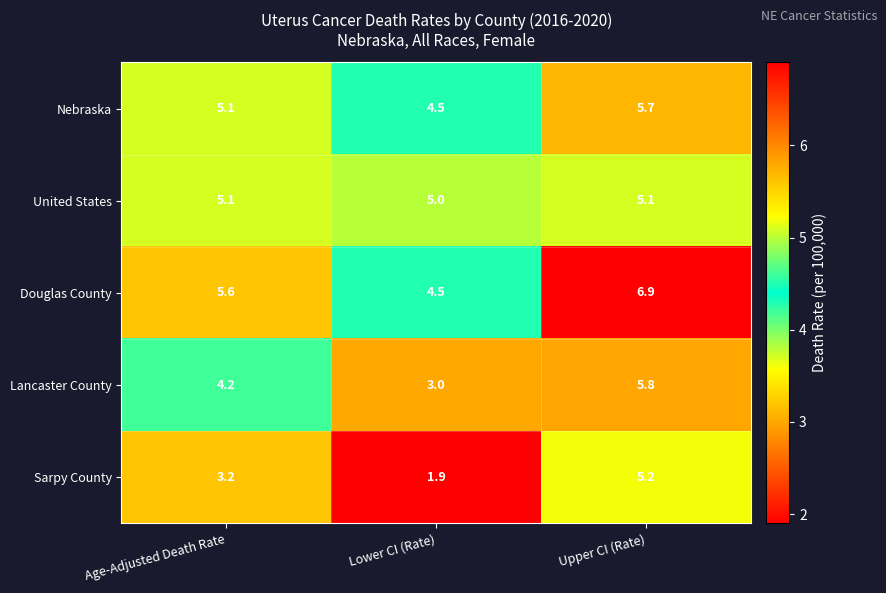

Reading left to right, what are all the values shown in this chart?

Nebraska: Age-Adjusted Death Rate=5.1	Lower CI (Rate)=4.5	Upper CI (Rate)=5.7
United States: Age-Adjusted Death Rate=5.1	Lower CI (Rate)=5.0	Upper CI (Rate)=5.1
Douglas County: Age-Adjusted Death Rate=5.6	Lower CI (Rate)=4.5	Upper CI (Rate)=6.9
Lancaster County: Age-Adjusted Death Rate=4.2	Lower CI (Rate)=3.0	Upper CI (Rate)=5.8
Sarpy County: Age-Adjusted Death Rate=3.2	Lower CI (Rate)=1.9	Upper CI (Rate)=5.2